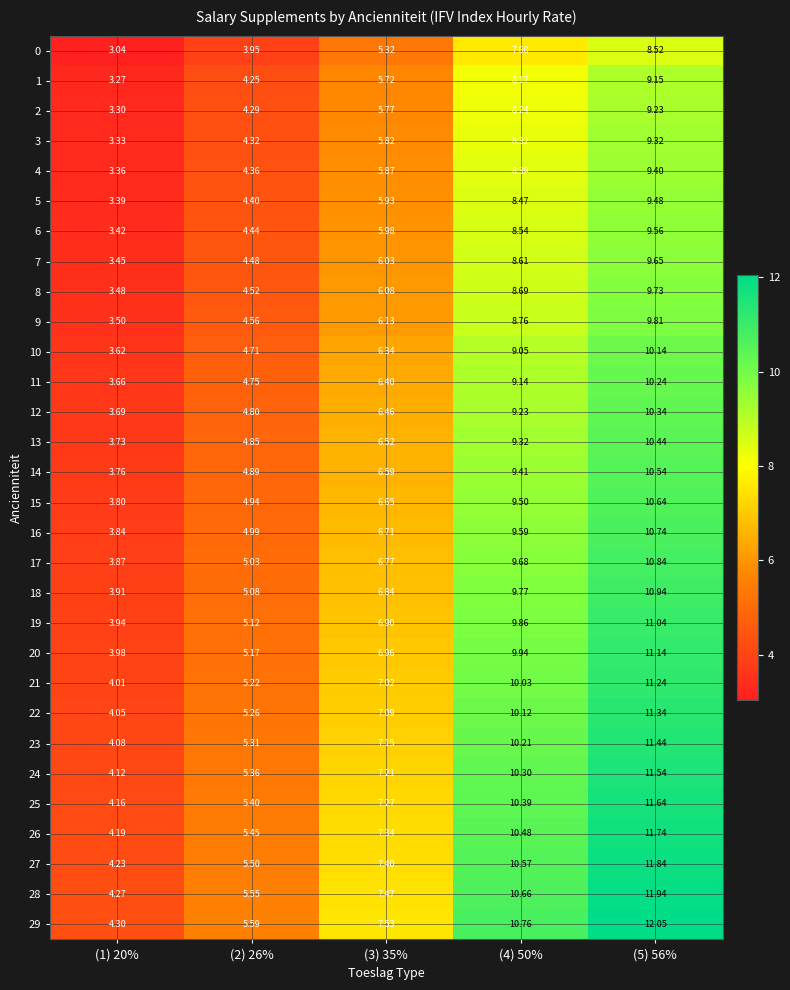

Rank the series at (3) 35% from lowest to highest value.

0, 1, 2, 3, 4, 5, 6, 7, 8, 9, 10, 11, 12, 13, 14, 15, 16, 17, 18, 19, 20, 21, 22, 23, 24, 25, 26, 27, 28, 29